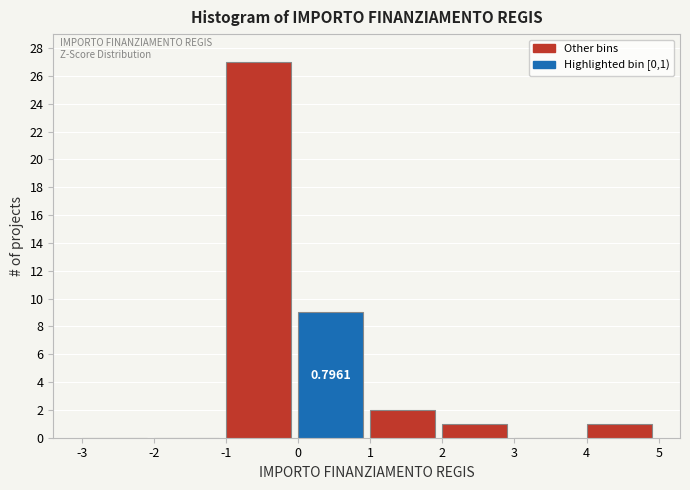

Which range on the x-axis has the tallest bar?

-1 to 0